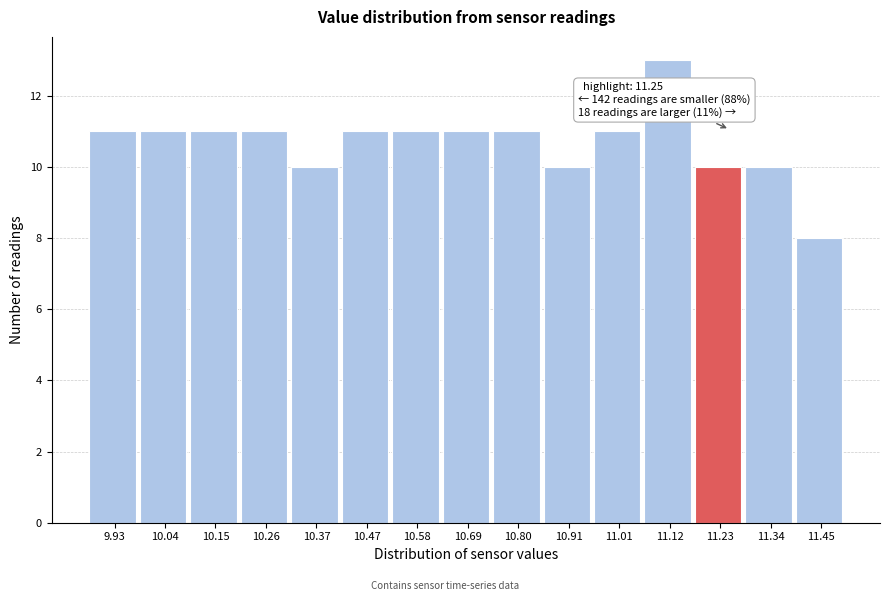

Over which range of the x-axis is the bar tallest?

11.068 to 11.176